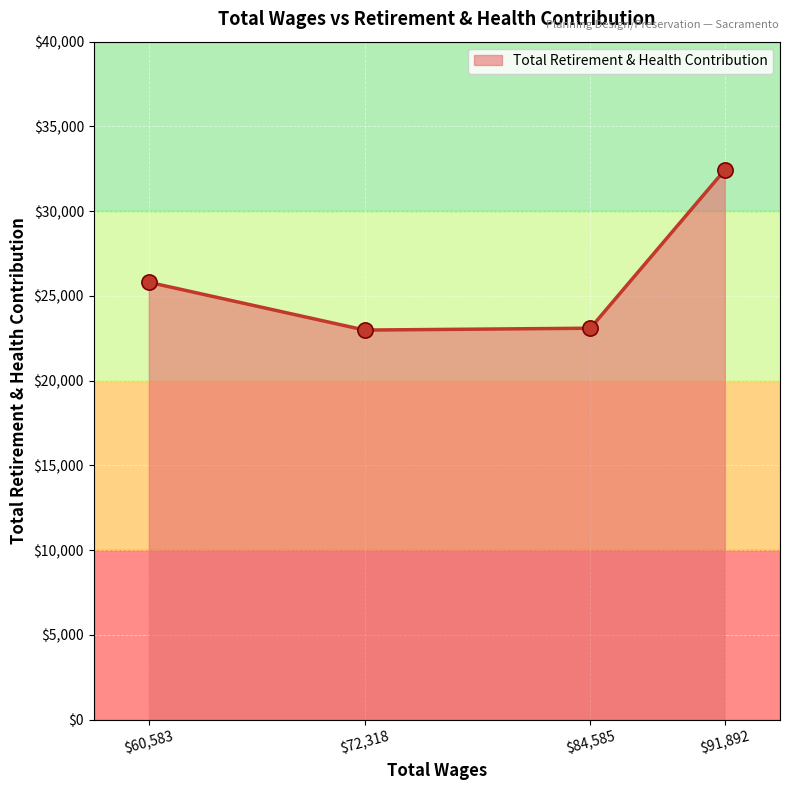

What is the average value?

26078